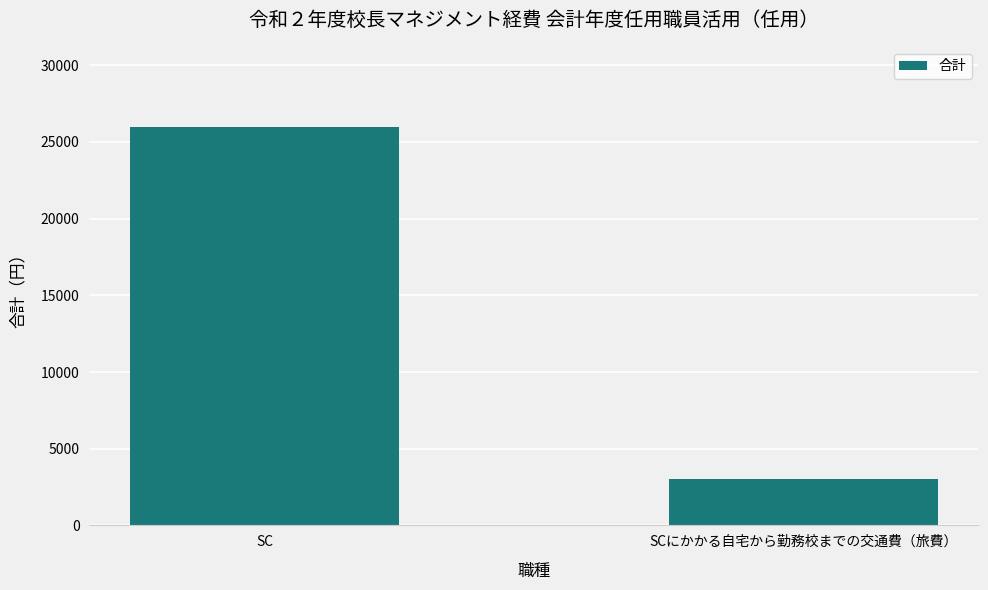

What is the sum of the values at SC and SCにかかる自宅から勤務校までの交通費（旅費）?

29000